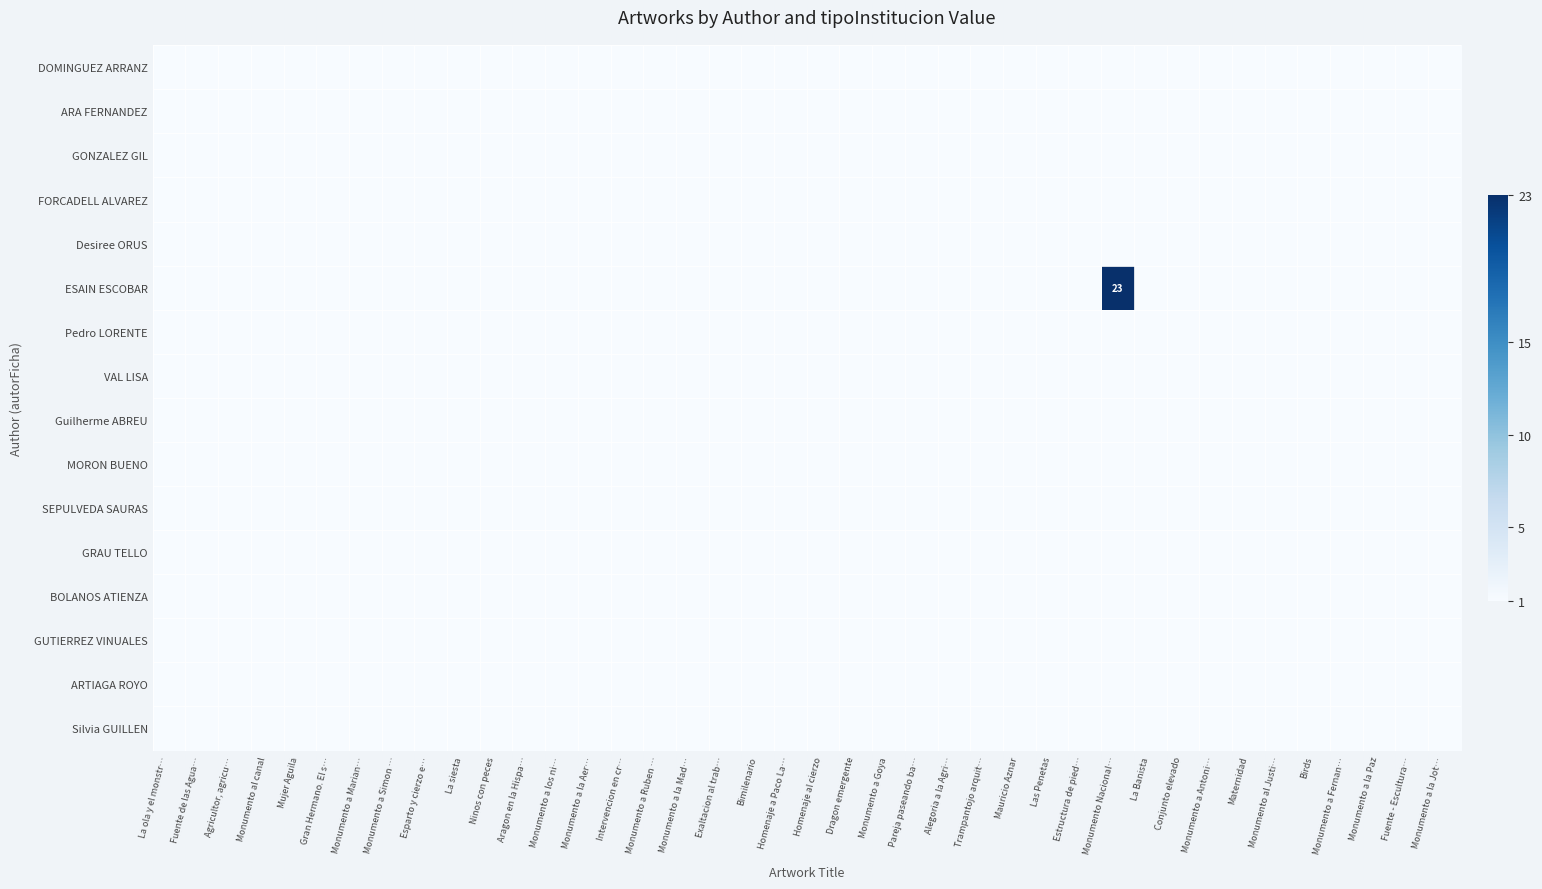

What is the maximum value shown in the chart?

23